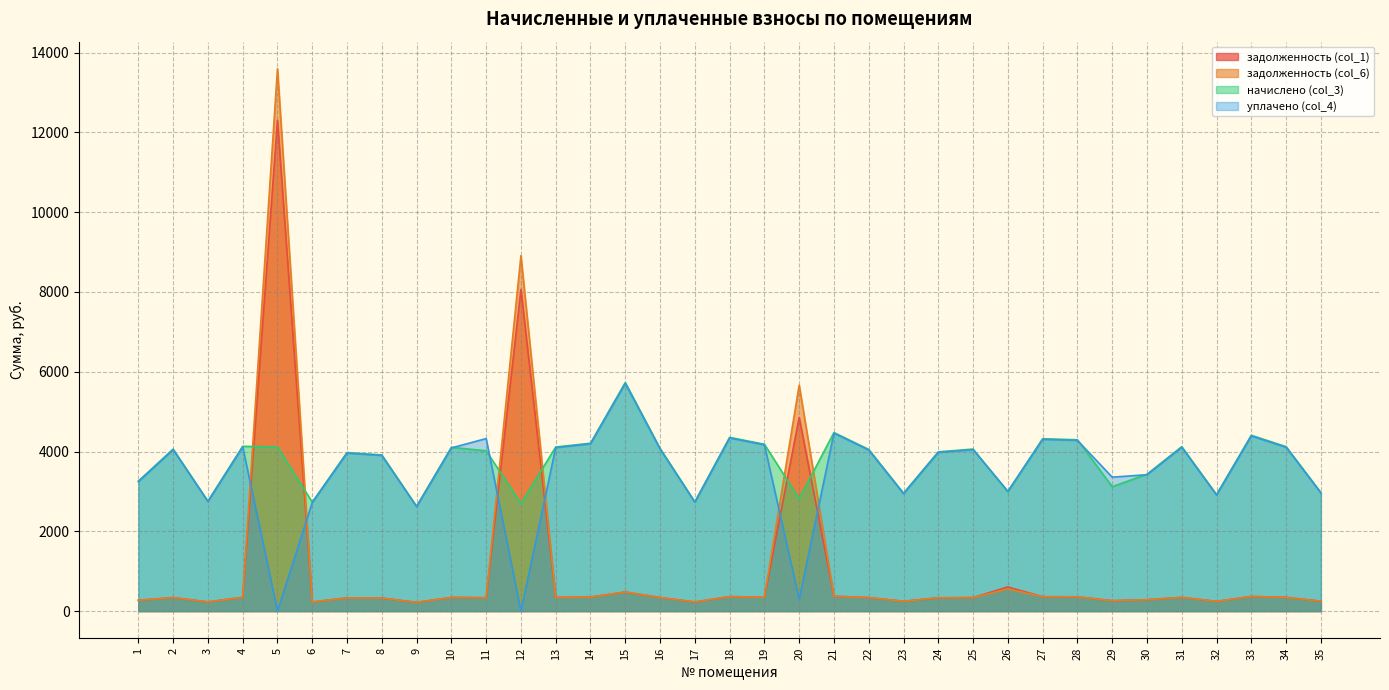

At 10, list the series in order from smallest to largest.

задолженность (col_1), задолженность (col_6), уплачено (col_4), начислено (col_3)